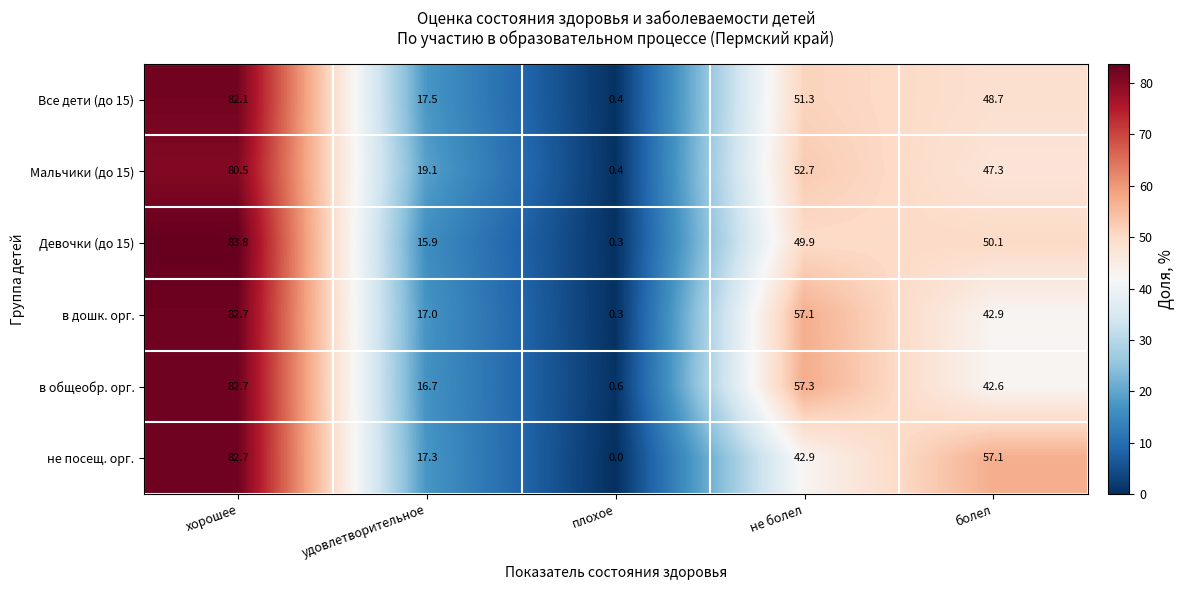

What is the sum of all Мальчики (до 15) values?

200.0